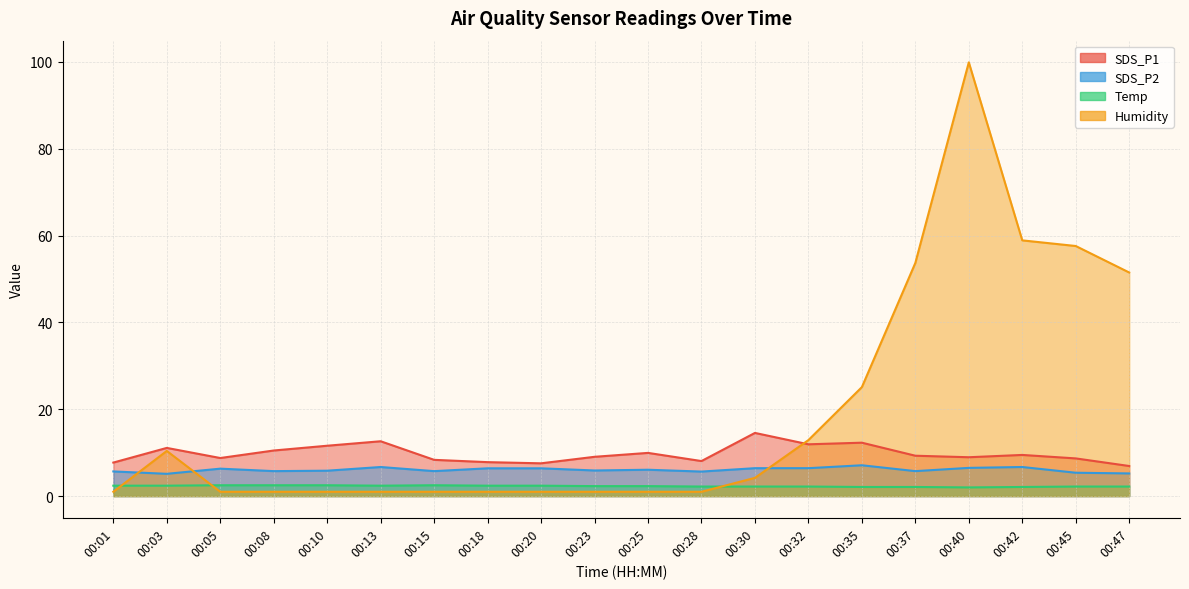

Which category has the highest value in the Temp series?

00:05